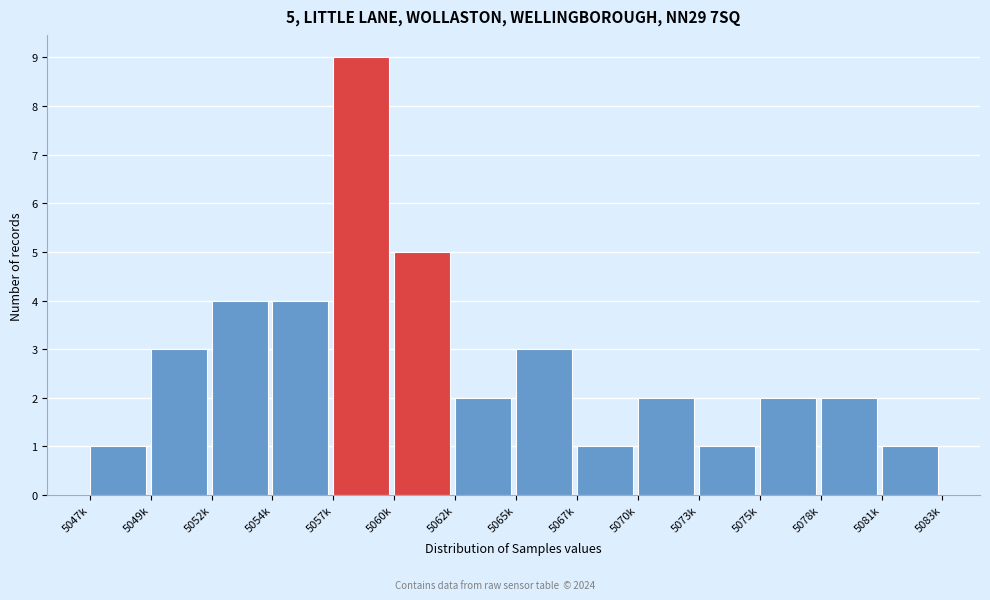

Reading left to right, transcribe all the data shown in this chart.

5047k=1	5049k=3	5052k=4	5054k=4	5057k=9	5060k=5	5062k=2	5065k=3	5067k=1	5070k=2	5073k=1	5075k=2	5078k=2	5081k=1